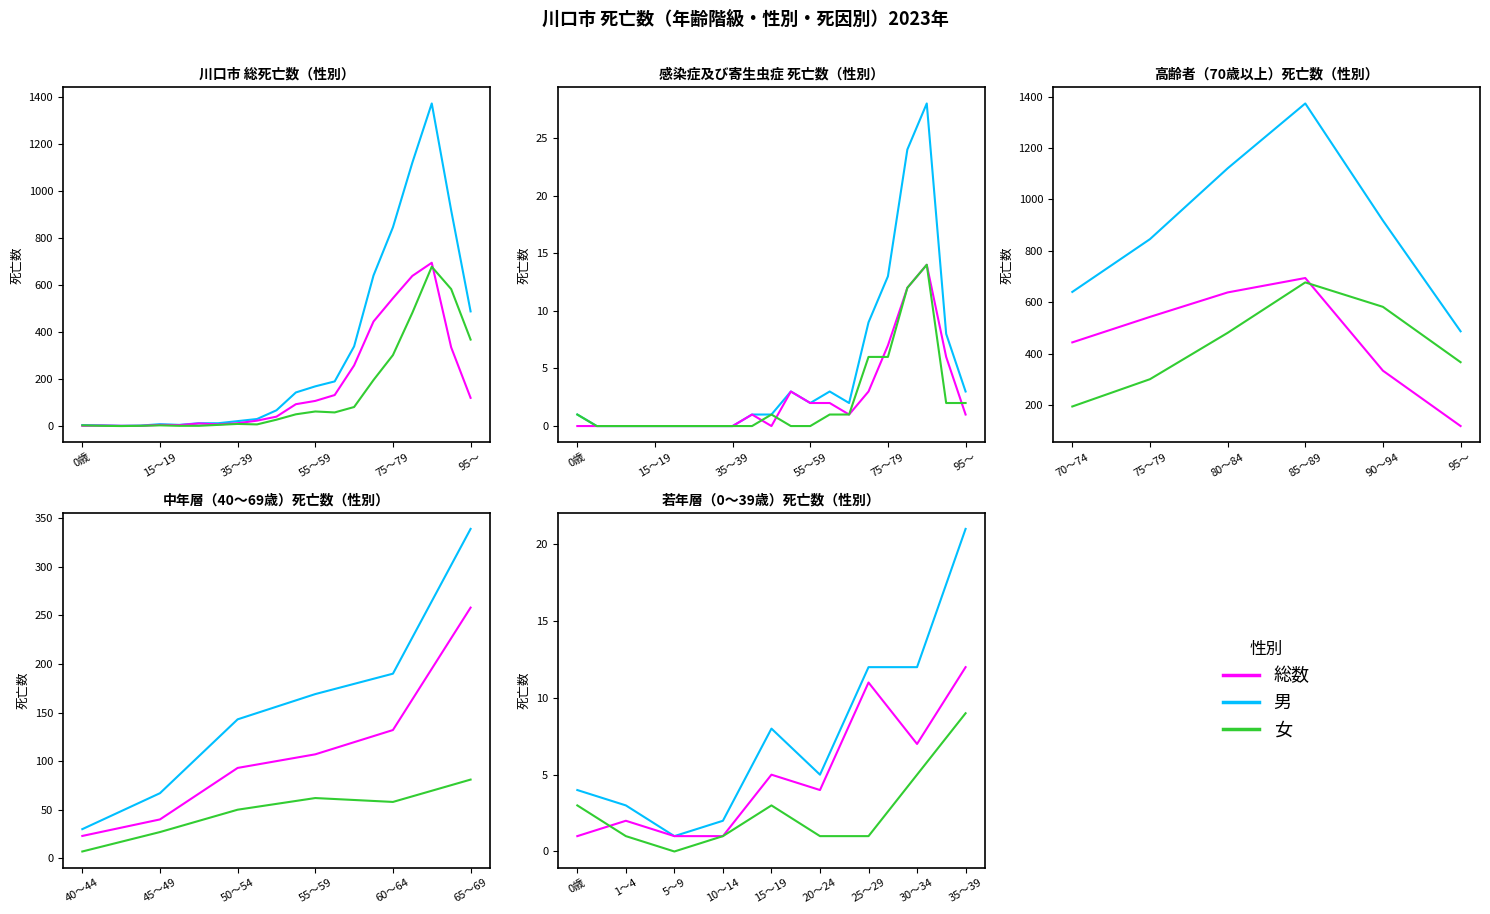

What is the difference between the 総数 values at 30～34 and 5～9?

11